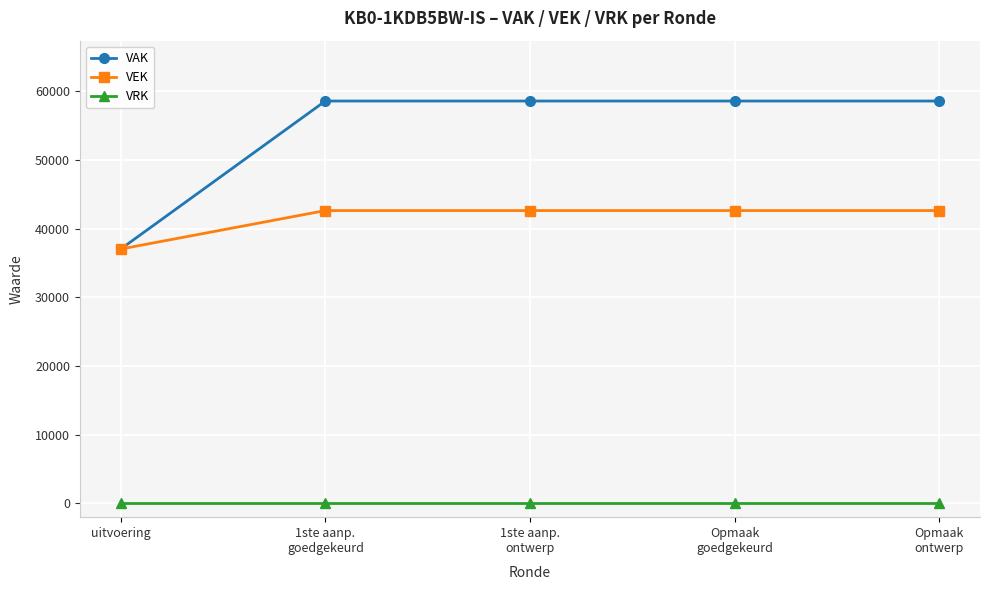

Which series has the largest total across all categories?

VAK